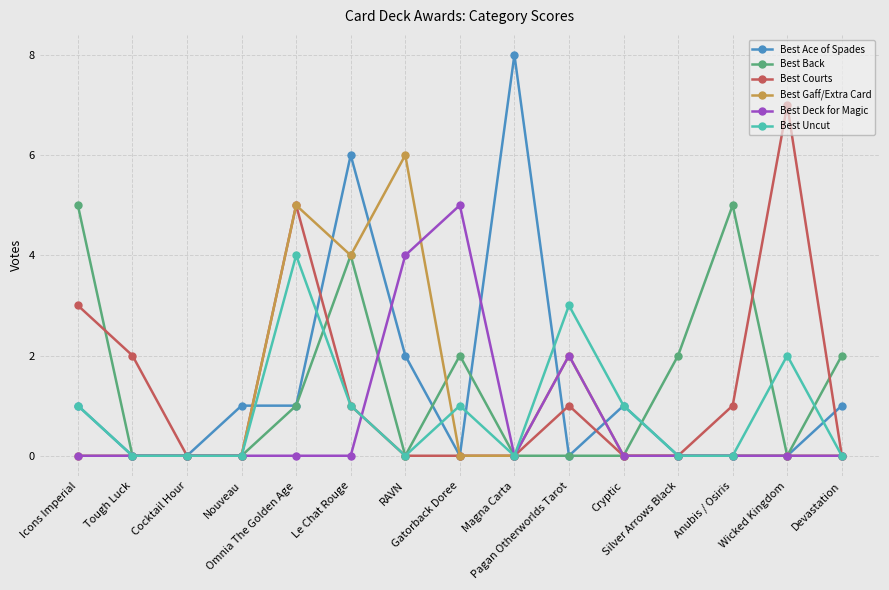

Reading left to right, what are all the values shown in this chart?

Best Ace of Spades: Icons Imperial=1	Tough Luck=0	Cocktail Hour=0	Nouveau=1	Omnia The Golden Age=1	Le Chat Rouge=6	RAVN=2	Gatorback Doree=0	Magna Carta=8	Pagan Otherworlds Tarot=0	Cryptic=1	Silver Arrows Black=0	Anubis / Osiris=0	Wicked Kingdom=0	Devastation=1
Best Back: Icons Imperial=5	Tough Luck=0	Cocktail Hour=0	Nouveau=0	Omnia The Golden Age=1	Le Chat Rouge=4	RAVN=0	Gatorback Doree=2	Magna Carta=0	Pagan Otherworlds Tarot=0	Cryptic=0	Silver Arrows Black=2	Anubis / Osiris=5	Wicked Kingdom=0	Devastation=2
Best Courts: Icons Imperial=3	Tough Luck=2	Cocktail Hour=0	Nouveau=0	Omnia The Golden Age=5	Le Chat Rouge=1	RAVN=0	Gatorback Doree=0	Magna Carta=0	Pagan Otherworlds Tarot=1	Cryptic=0	Silver Arrows Black=0	Anubis / Osiris=1	Wicked Kingdom=7	Devastation=0
Best Gaff/Extra Card: Icons Imperial=0	Tough Luck=0	Cocktail Hour=0	Nouveau=0	Omnia The Golden Age=5	Le Chat Rouge=4	RAVN=6	Gatorback Doree=0	Magna Carta=0	Pagan Otherworlds Tarot=2	Cryptic=0	Silver Arrows Black=0	Anubis / Osiris=0	Wicked Kingdom=0	Devastation=0
Best Deck for Magic: Icons Imperial=0	Tough Luck=0	Cocktail Hour=0	Nouveau=0	Omnia The Golden Age=0	Le Chat Rouge=0	RAVN=4	Gatorback Doree=5	Magna Carta=0	Pagan Otherworlds Tarot=2	Cryptic=0	Silver Arrows Black=0	Anubis / Osiris=0	Wicked Kingdom=0	Devastation=0
Best Uncut: Icons Imperial=1	Tough Luck=0	Cocktail Hour=0	Nouveau=0	Omnia The Golden Age=4	Le Chat Rouge=1	RAVN=0	Gatorback Doree=1	Magna Carta=0	Pagan Otherworlds Tarot=3	Cryptic=1	Silver Arrows Black=0	Anubis / Osiris=0	Wicked Kingdom=2	Devastation=0